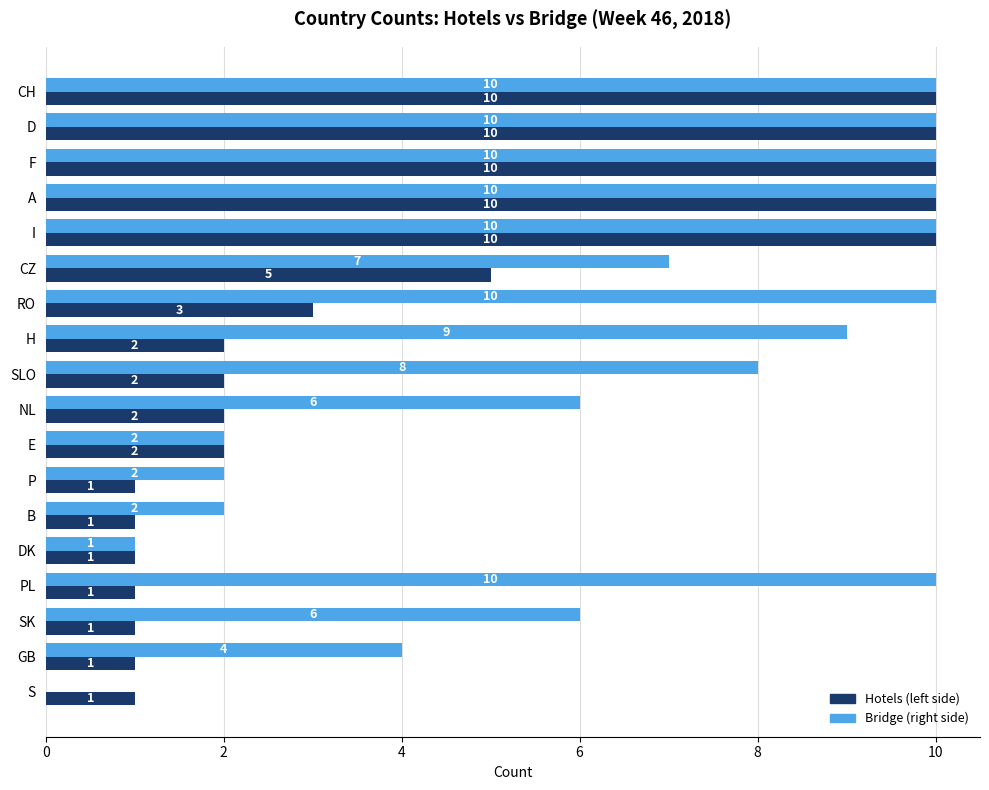

What is the sum of the Bridge (right side) values at NL and E?

8